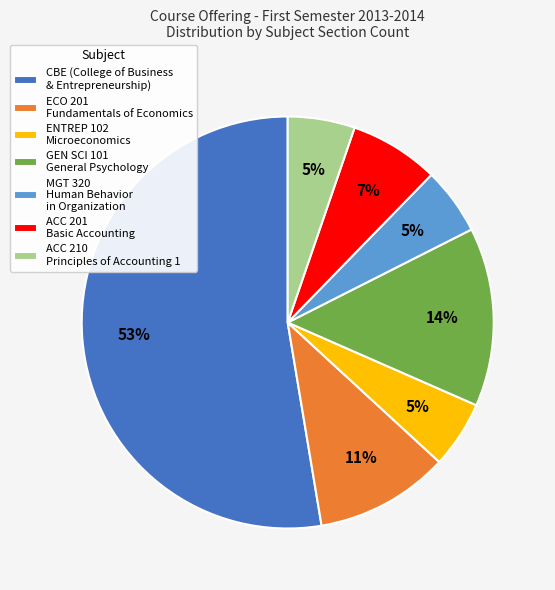

To the nearest percent, what is the combined percentage of ENTREP 102 Microeconomics and ACC 201 Basic Accounting?

12%